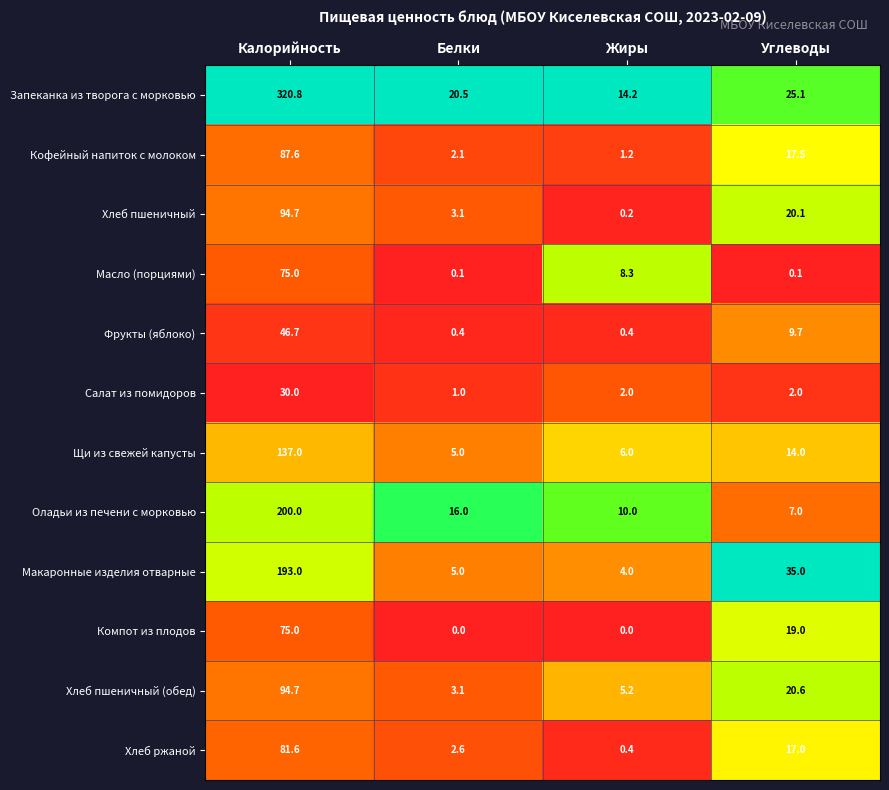

At which label does Макаронные изделия отварные first exceed 35?

Калорийность